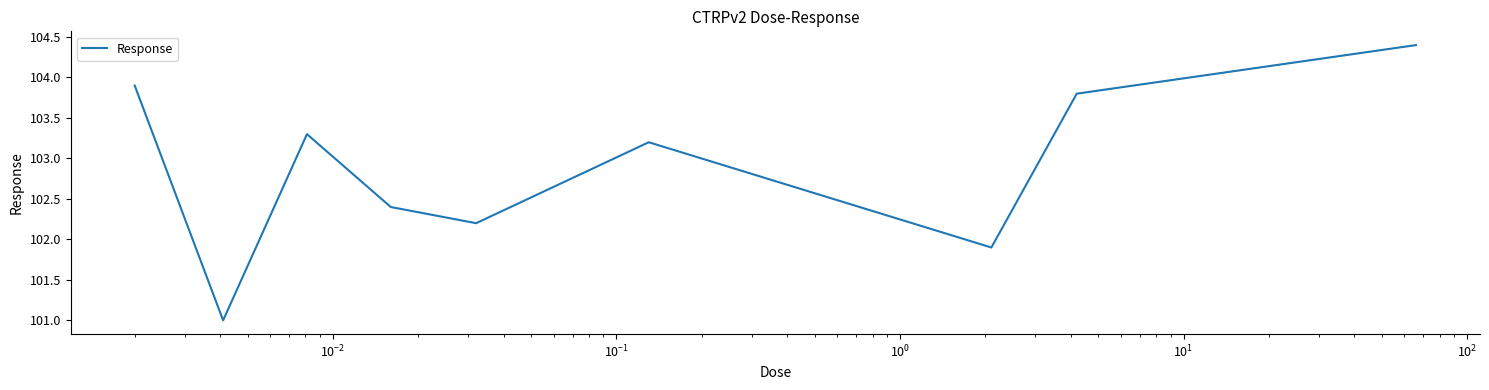

What is the greatest value displayed?

104.4